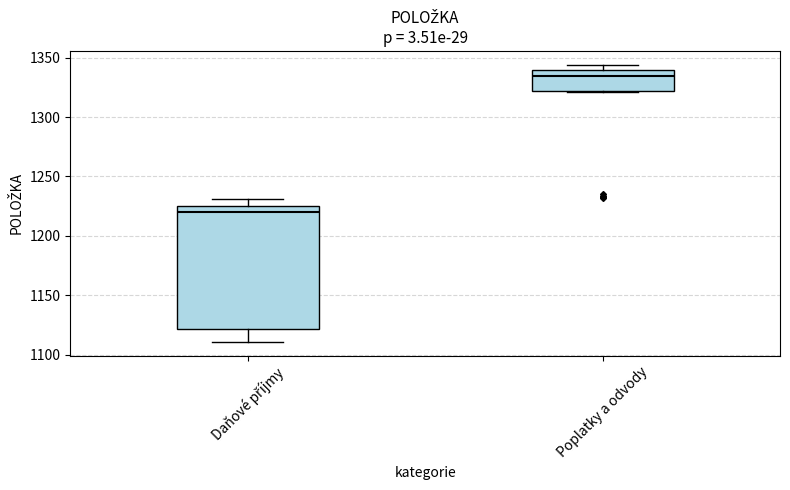

Reading left to right, read every box against the y-axis: the position of its median line, the range the box covers, and the ends of its whiskers. The values are not printed on the chart, so give them approximately, as read against the axis.

Daňové příjmy: median 1220, box 1120 to 1225, whiskers 1110 to 1230
Poplatky a odvody: median 1335, box 1320 to 1340, whiskers 1320 to 1345